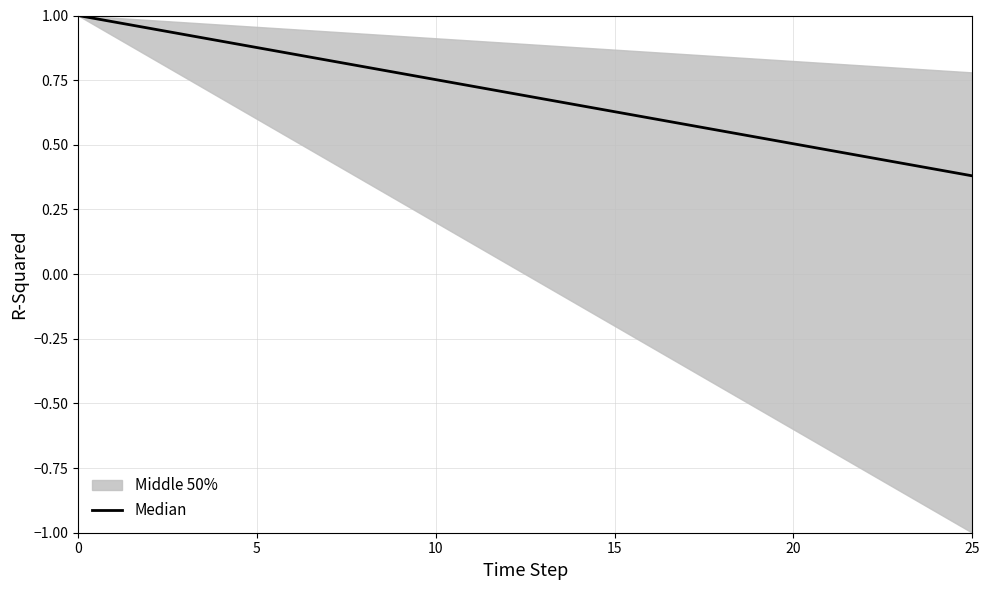

Does the chart display data point markers on the line(s)?

No